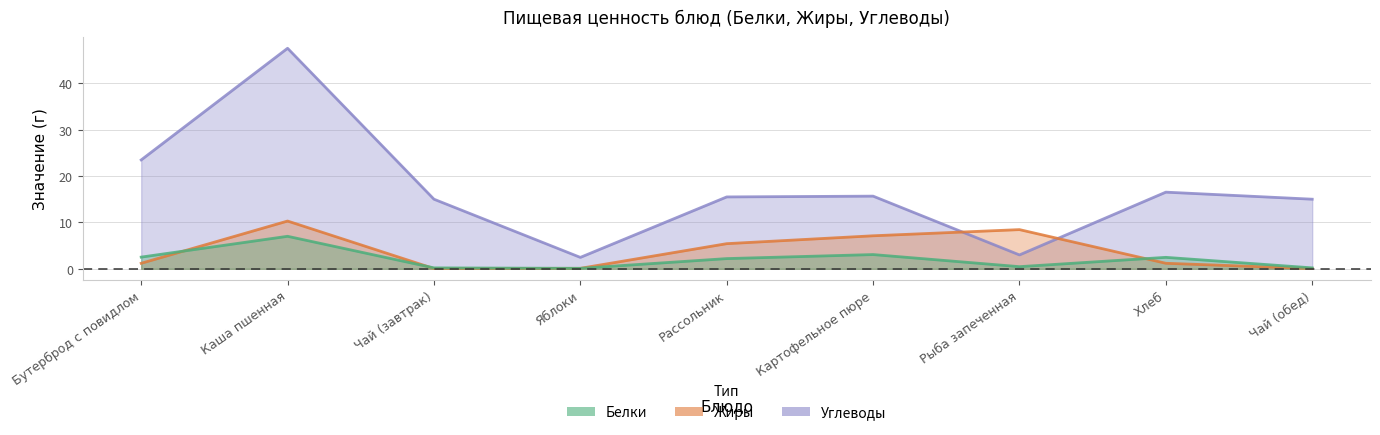

What is the value of the Белки point at the 1st from the left?

2.5